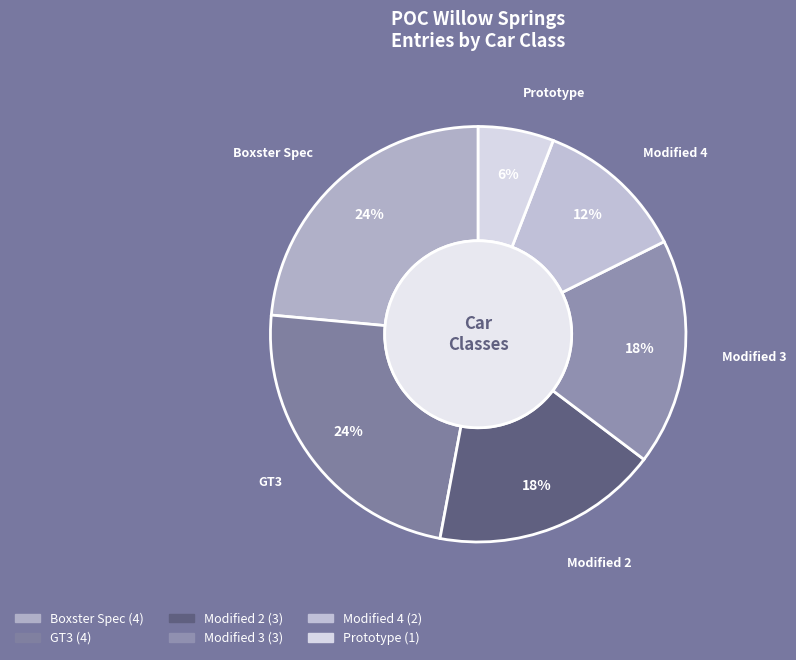

Count the number of slices in the pie.

6